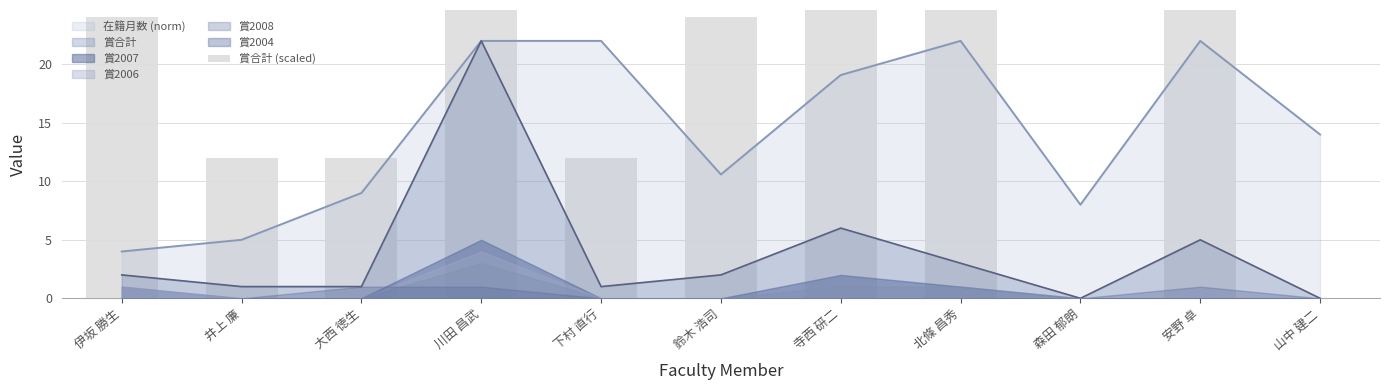

Reading left to right, extract all data points from this chart.

24	12	12	264	12	24	72	36	0	60	0